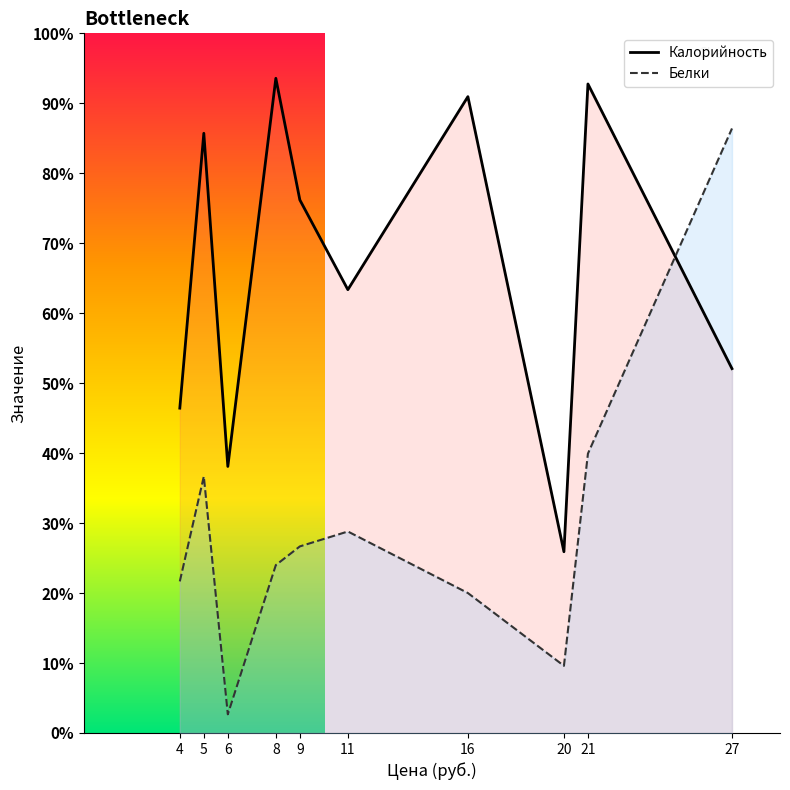

What is the value of the Калорийность point at the 7th from the left?

0.9